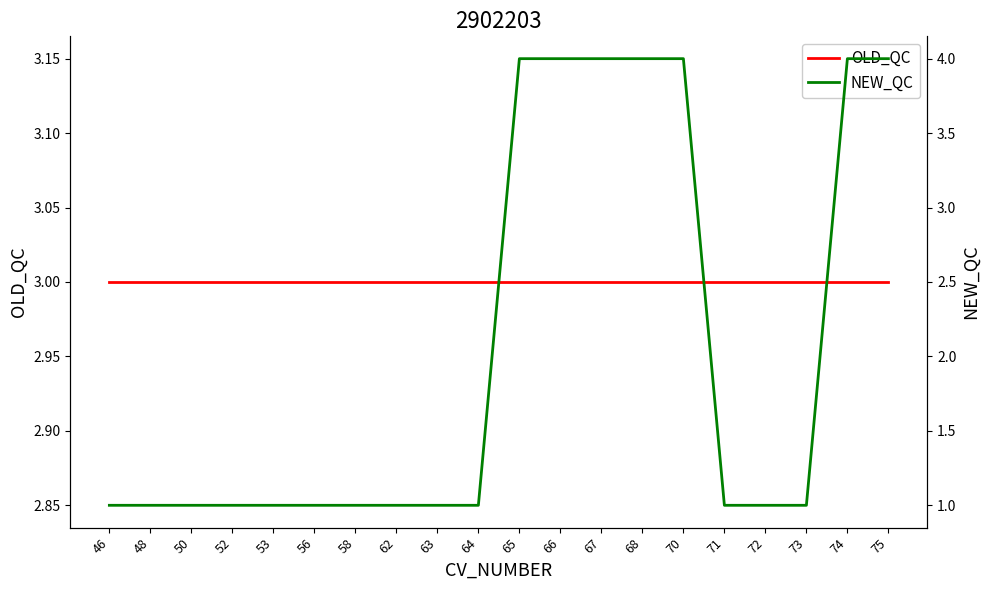

What is the value of the OLD_QC point at the 9th from the left?

3